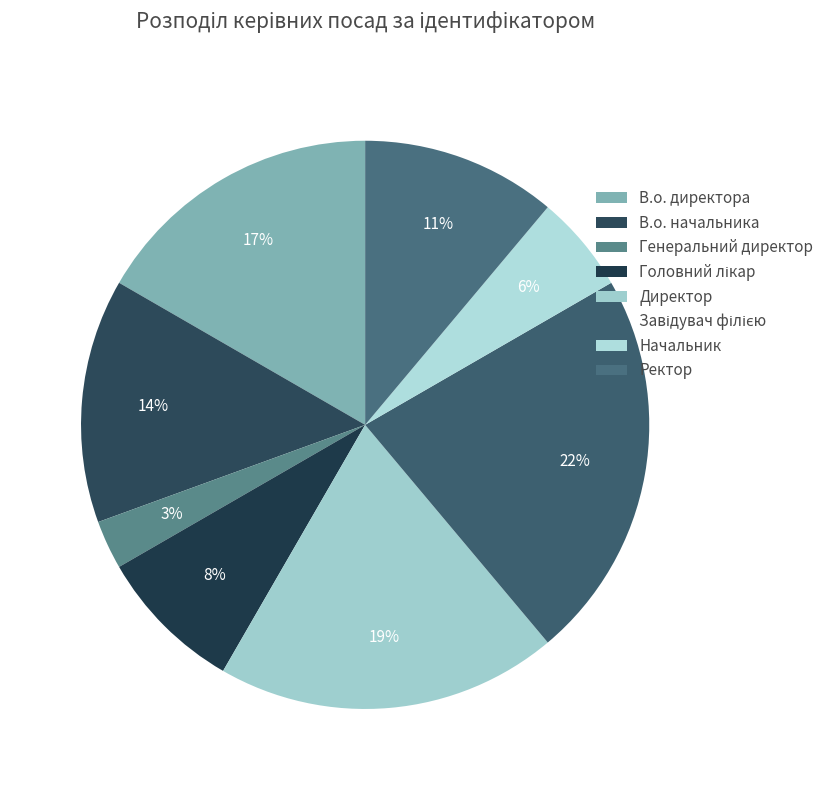

What is the smallest slice in the pie chart?

Генеральний директор